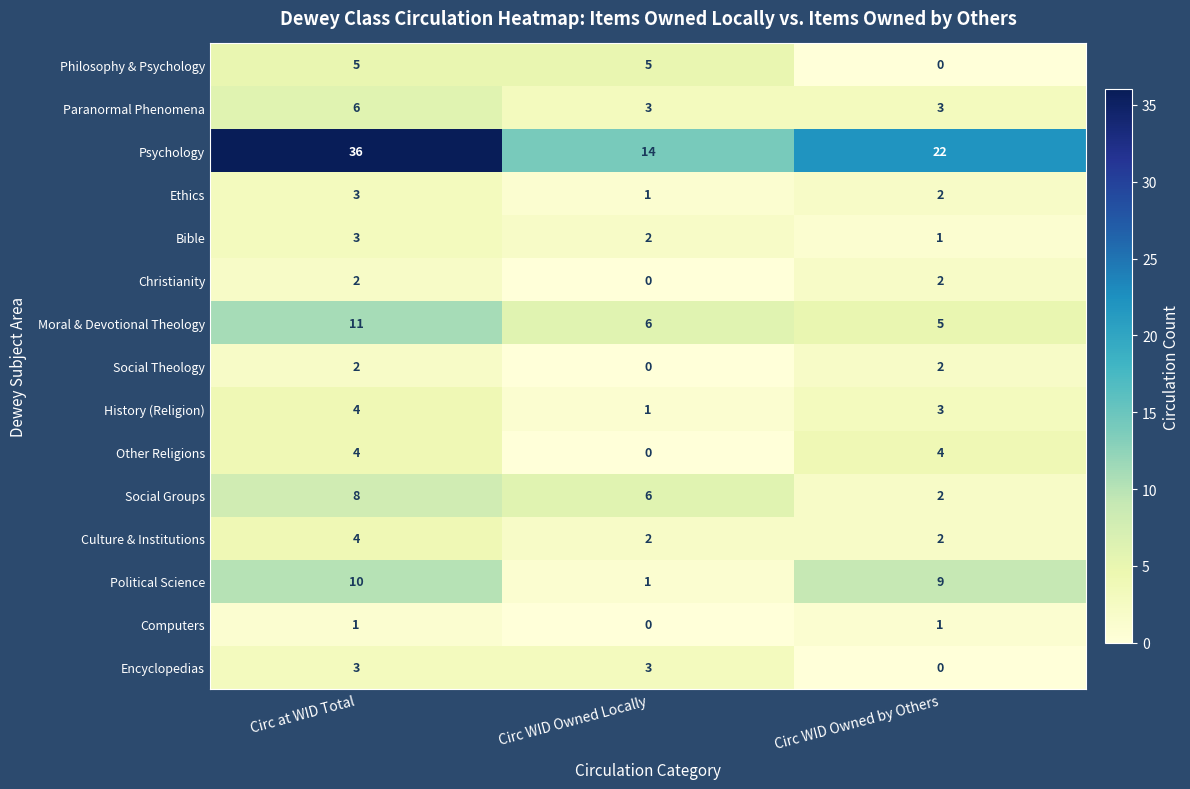

Rank the categories by Psychology value from highest to lowest.

Circ at WID Total, Circ WID Owned by Others, Circ WID Owned Locally